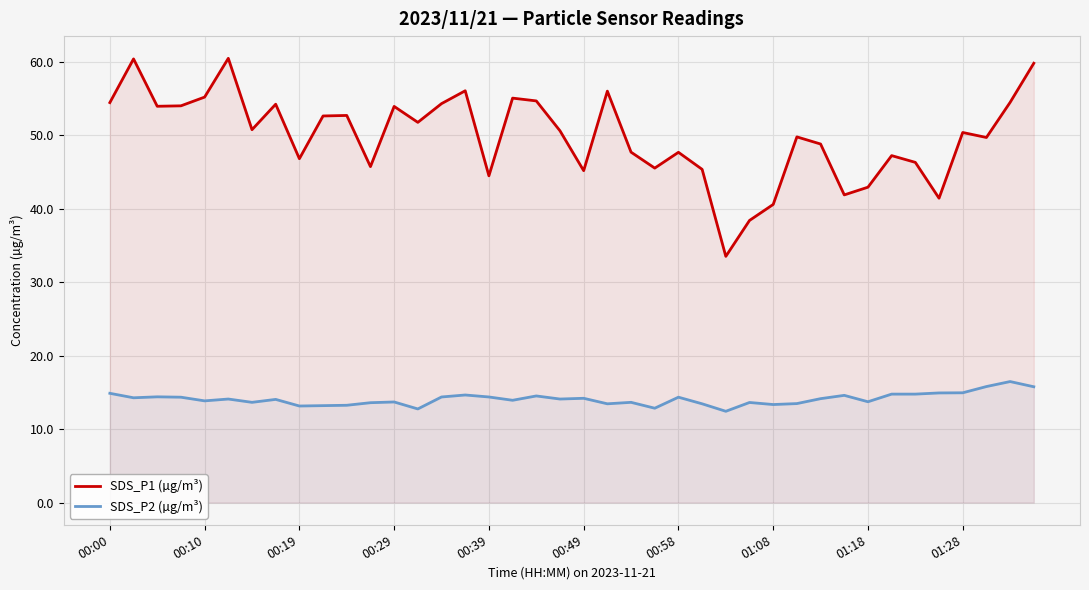

True or false: SDS_P2 (µg/m³) and SDS_P1 (µg/m³) intersect in this chart.

False